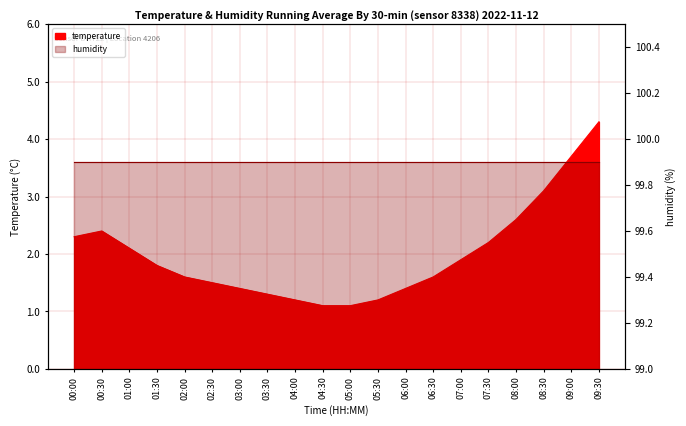

Reading left to right, what are all the values shown in this chart?

00:00=2.3	00:30=2.4	01:00=2.1	01:30=1.8	02:00=1.6	02:30=1.5	03:00=1.4	03:30=1.3	04:00=1.2	04:30=1.1	05:00=1.1	05:30=1.2	06:00=1.4	06:30=1.6	07:00=1.9	07:30=2.2	08:00=2.6	08:30=3.1	09:00=3.7	09:30=4.3